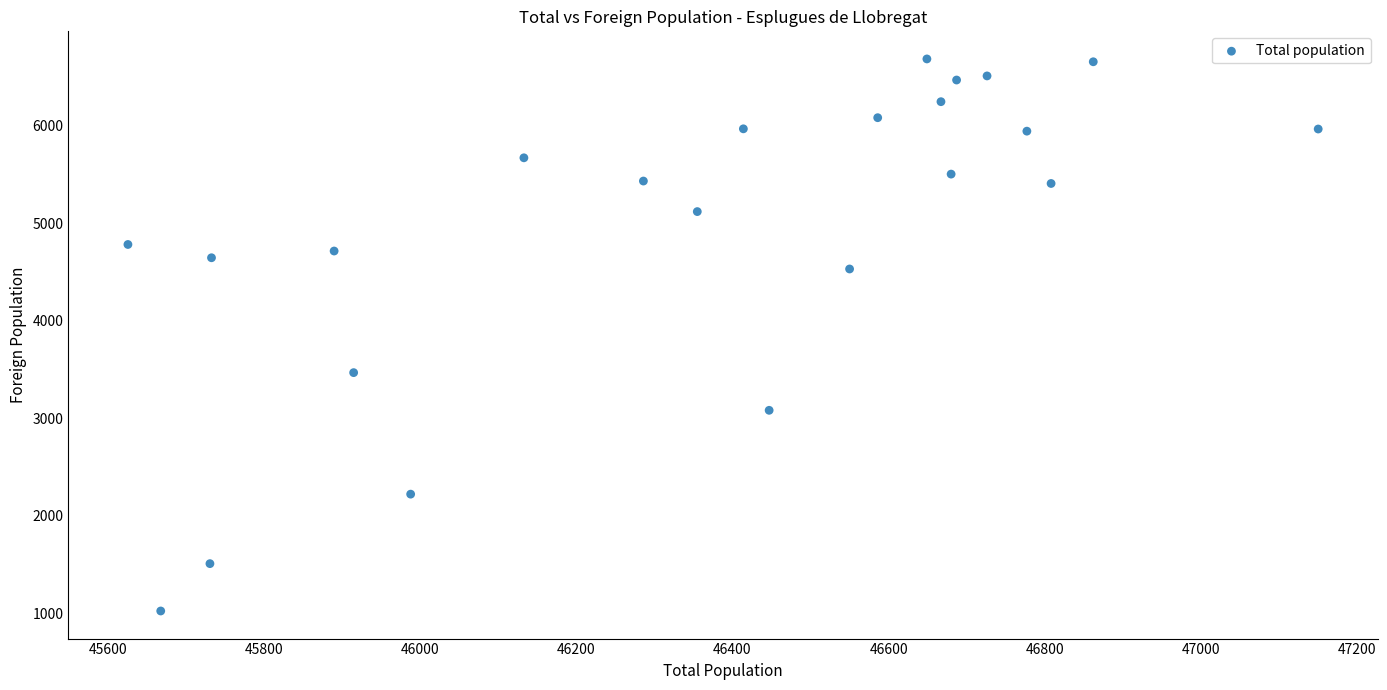

What Y value in the scatter plot is closest to 3854?

3468